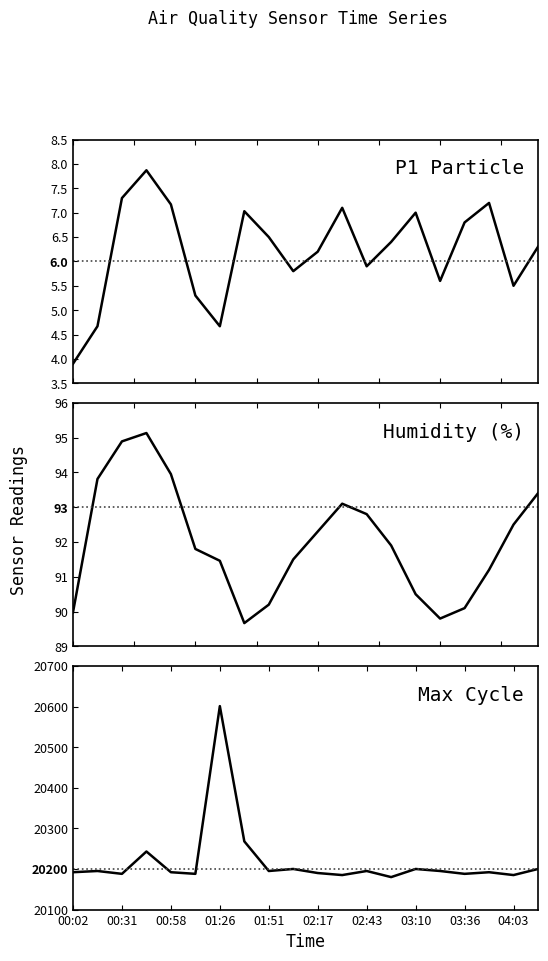

True or false: Max_cycle and BME280_humidity intersect in this chart.

False